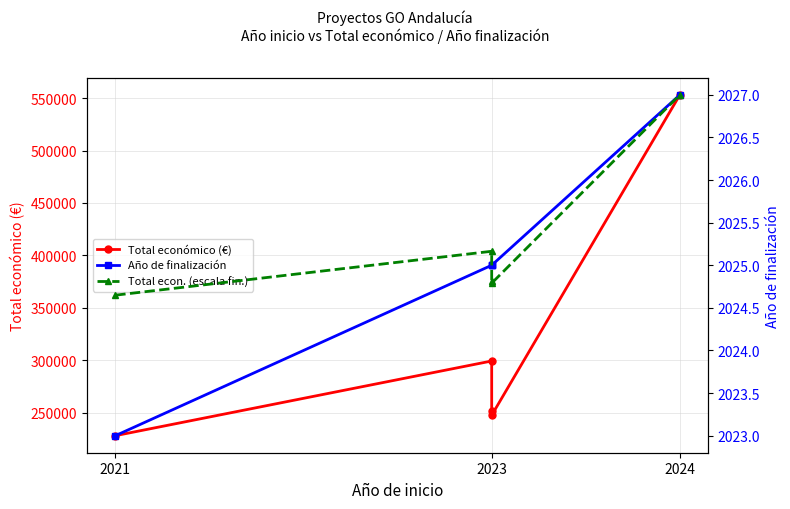

How many interior local peaks does the Total económico (€) series have?

1